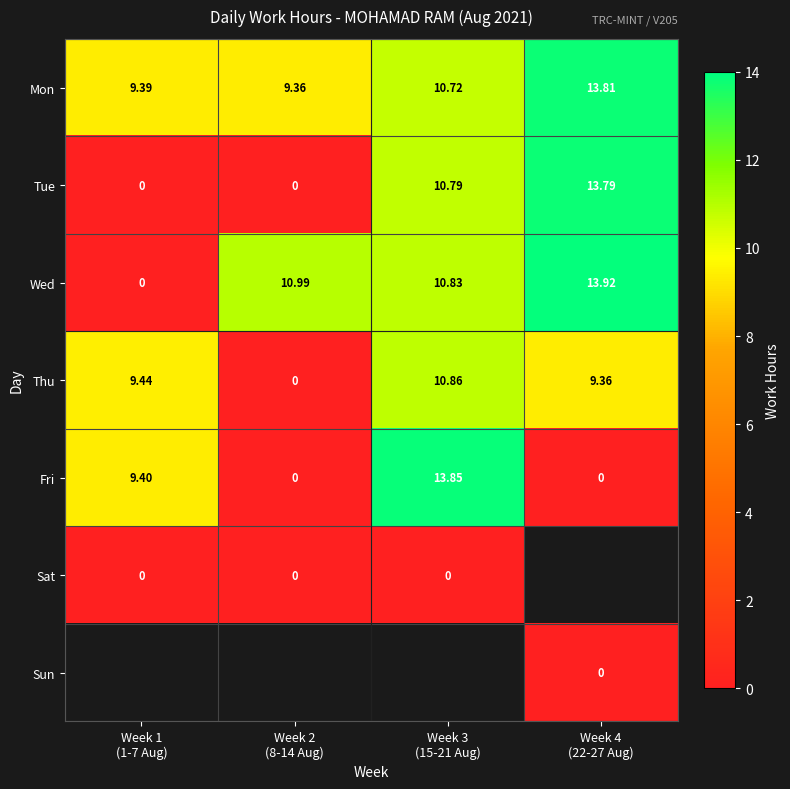

The value of Thu at Week 1 (1-7 Aug) is 9.4. True or false?

True